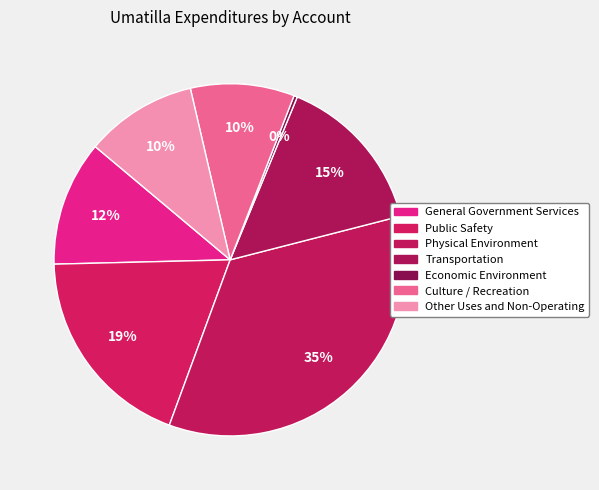

What is the largest slice in the pie chart?

Physical Environment